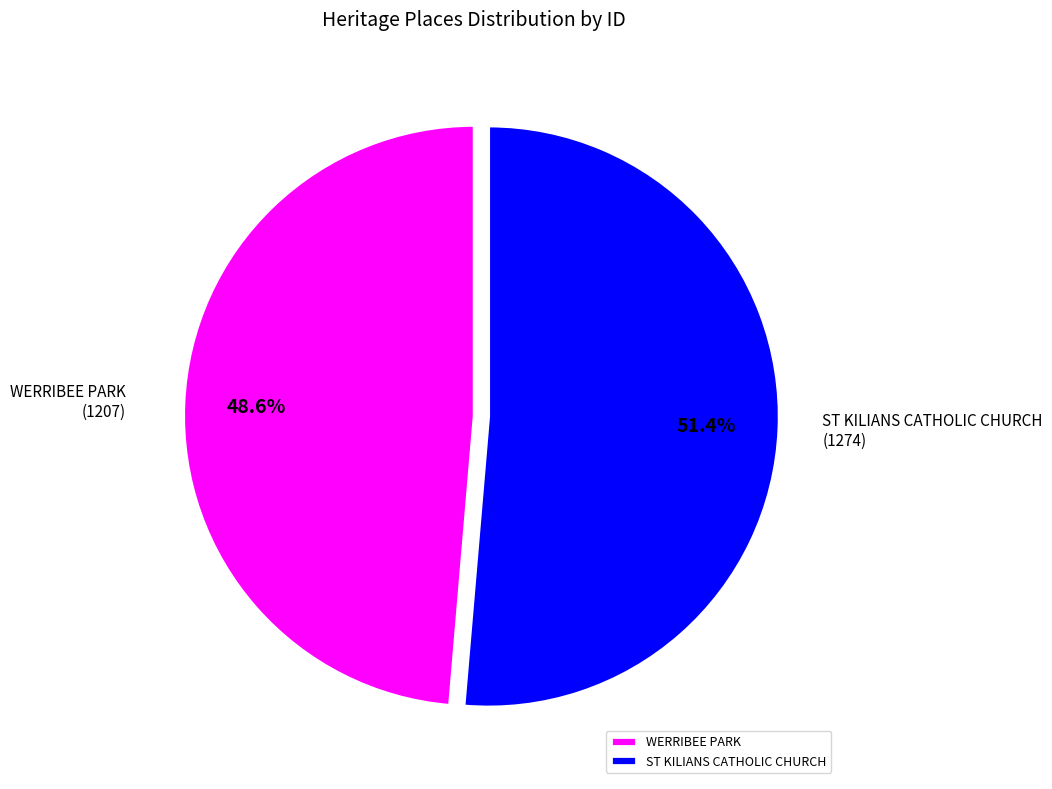

What is the ratio of the value at ST KILIANS CATHOLIC CHURCH to the value at WERRIBEE PARK?

1.1